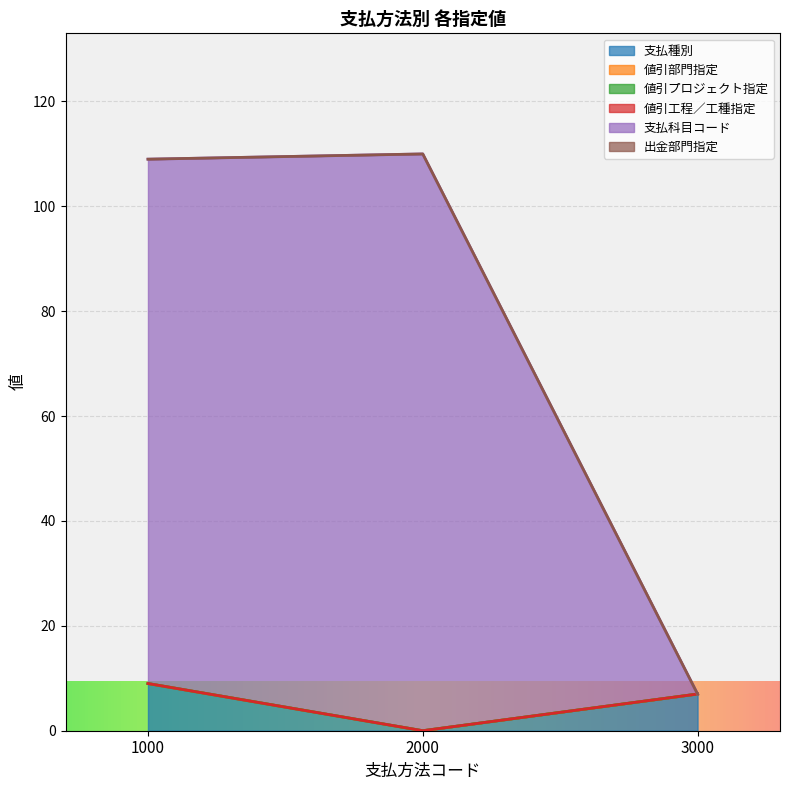

At how many categories does at least one series exceed 58?

2